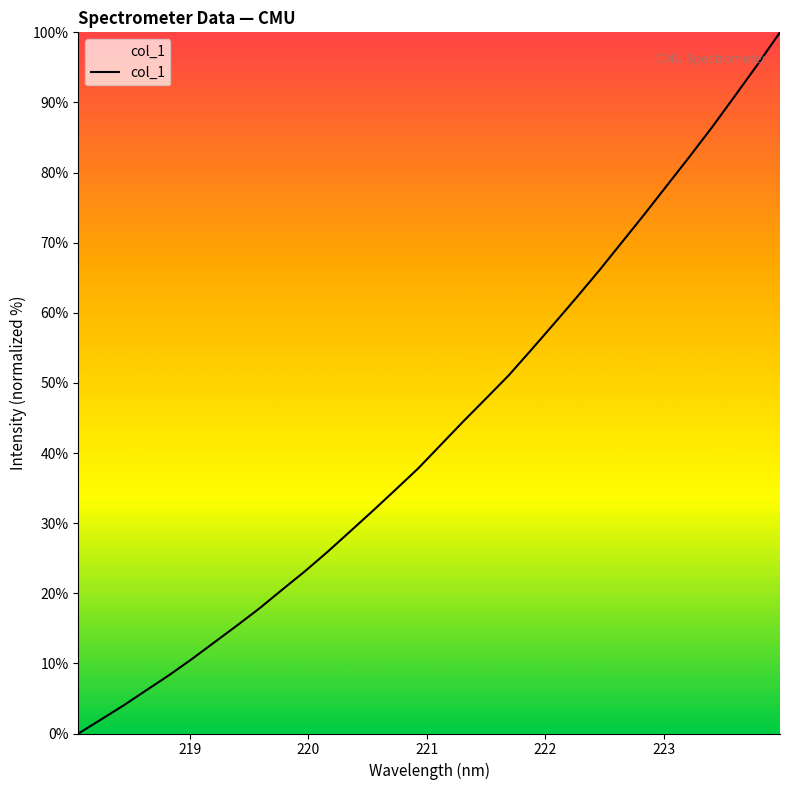

What is the difference between the maximum and minimum values?

100.0